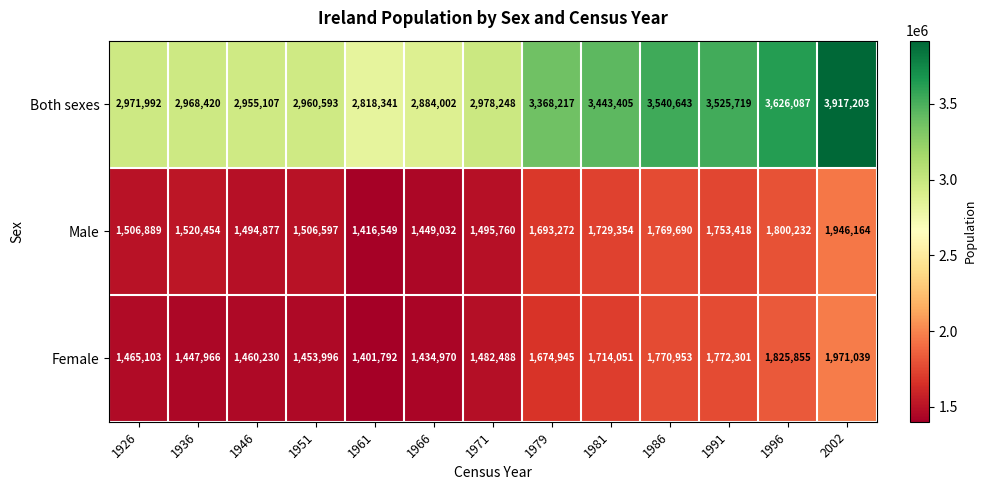

What is the average value of the Both sexes series?

3227537